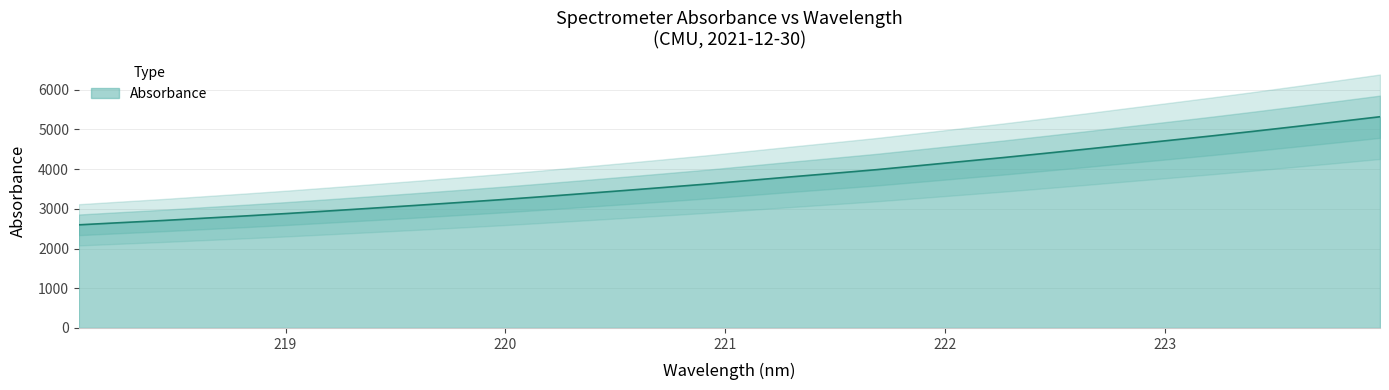

What is the difference between the second highest and second lowest values?

2543.8